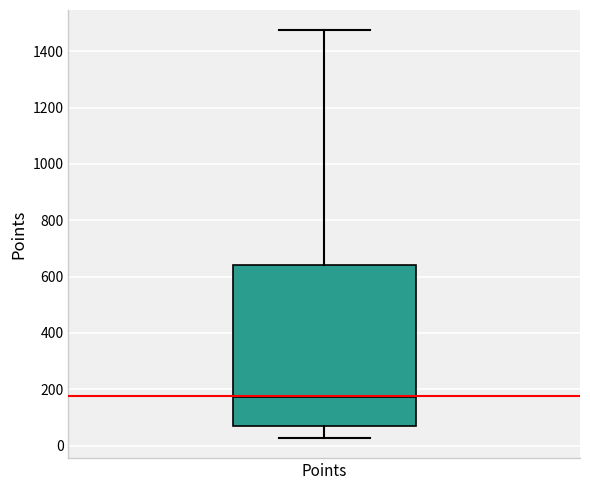

Where does the upper whisker of the box for Points end on the y-axis? The values are not printed on the chart, so give them approximately, as read against the axis.

1480